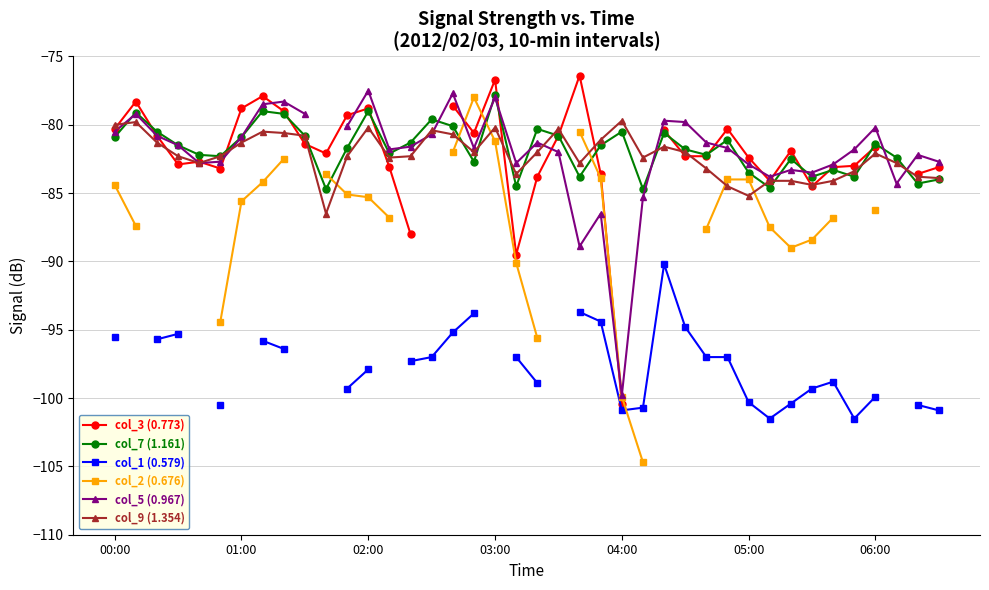

True or false: col_5 (0.967) and col_7 (1.161) intersect in this chart.

True